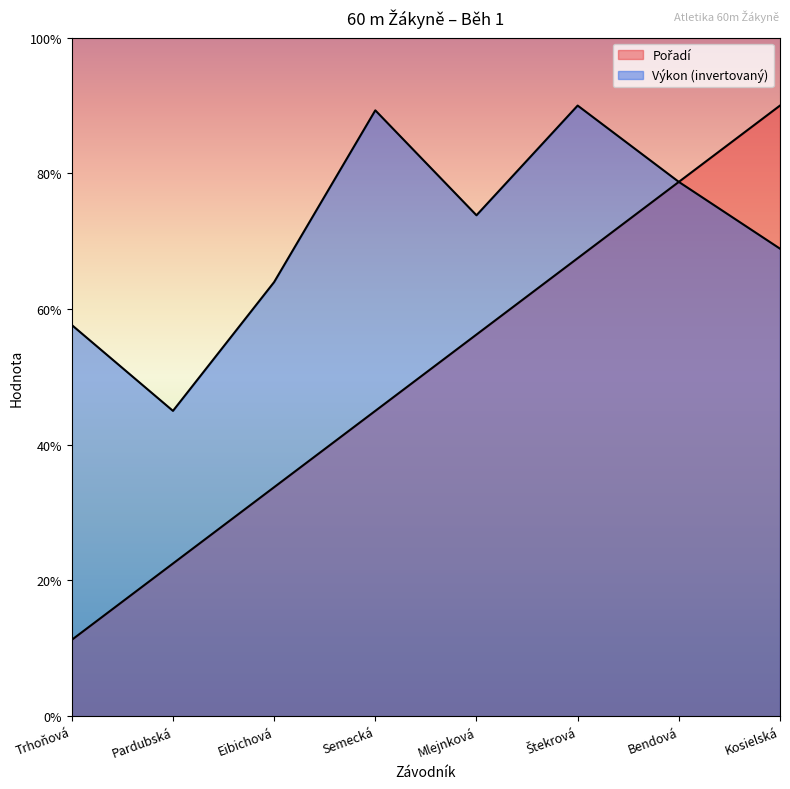

Rank the series by their average value, from lowest to highest.

Pořadí, Výkon